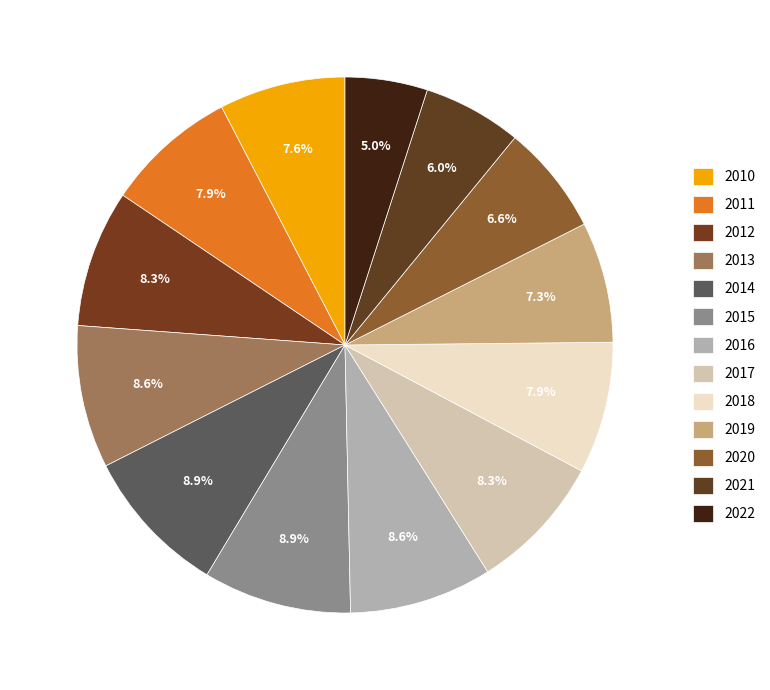

True or false: 2012 accounts for 8% of the total.

True